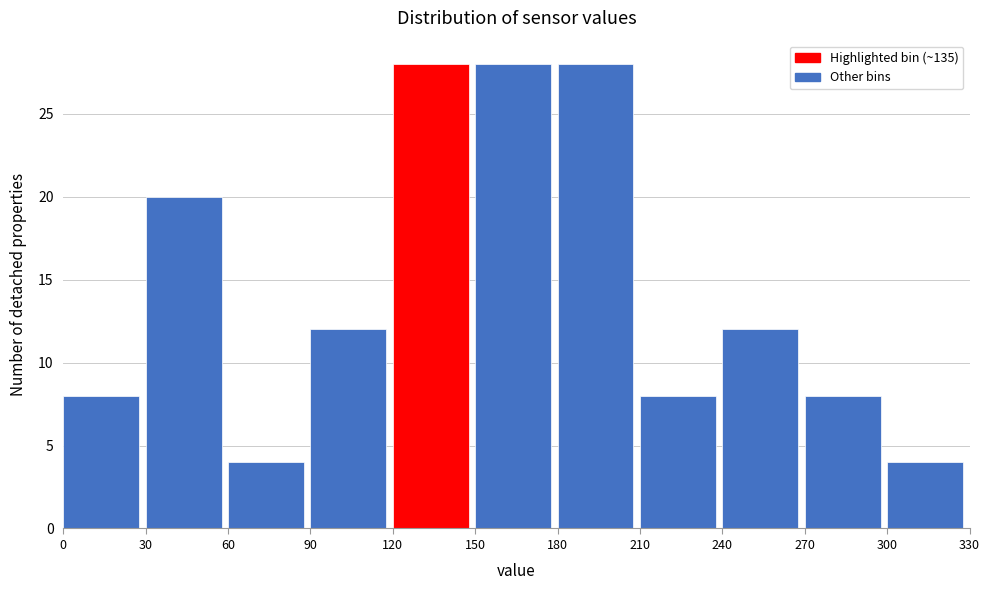

Reading left to right, list every bar in this chart as the range it spans on the x-axis followed by its height. The values are not printed on the chart, so give them approximately, as read against the axis.

0 to 30: 8
30 to 60: 20
60 to 90: 4
90 to 120: 12
120 to 150: 28
150 to 180: 28
180 to 210: 28
210 to 240: 8
240 to 270: 12
270 to 300: 8
300 to 330: 4